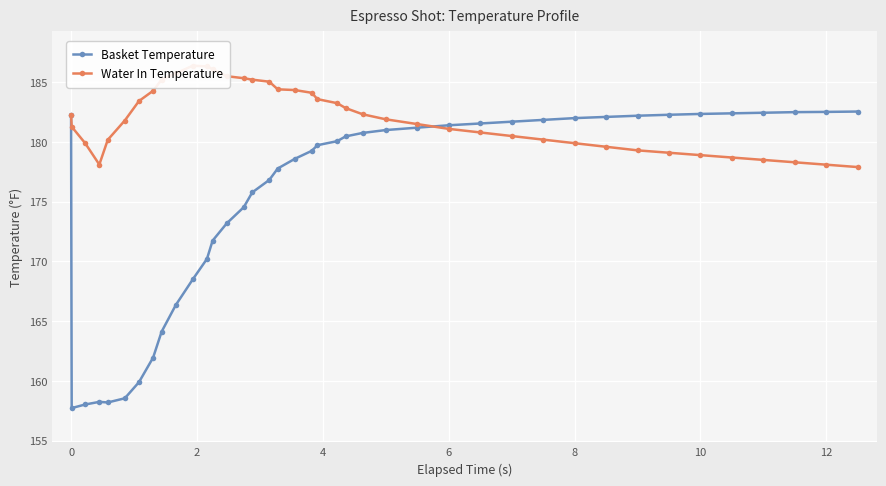

Is it true that Basket Temperature equals 181.4 at 6?

True